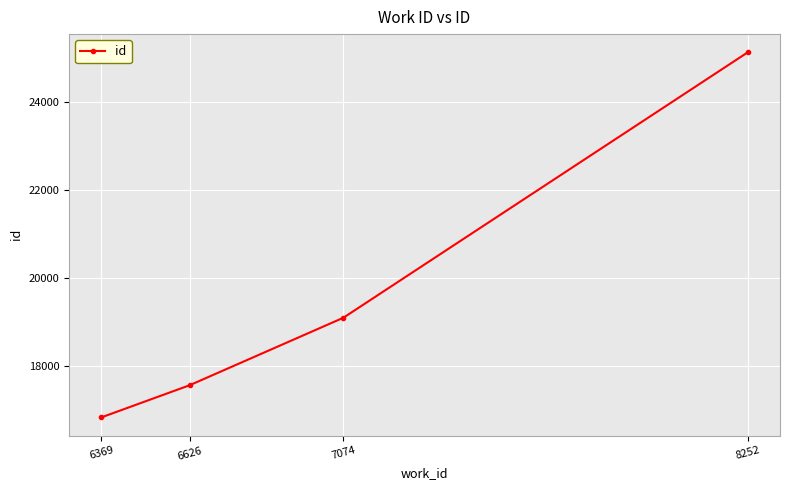

At which label is the value closest to 20983?

7074